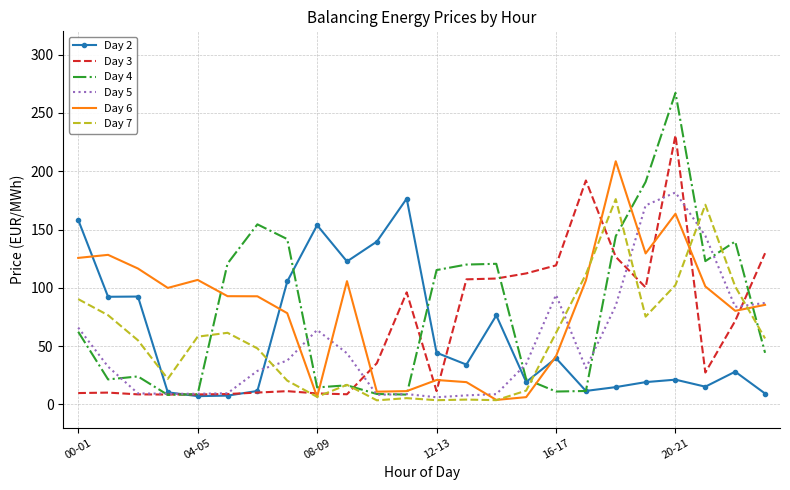

What is the lowest value of the Day 2 series?

7.1